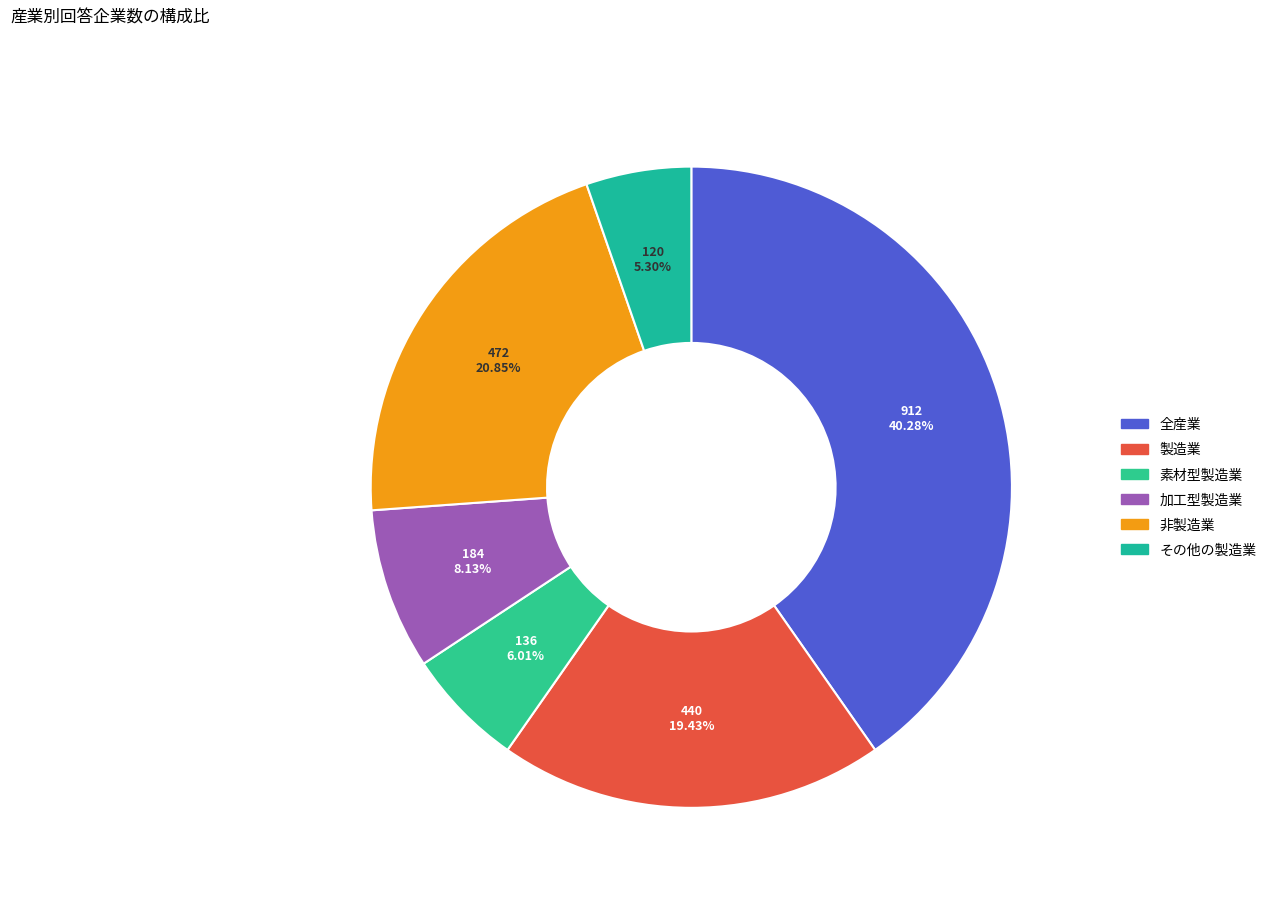

To the nearest percent, what percentage of the pie is 加工型製造業?

8%